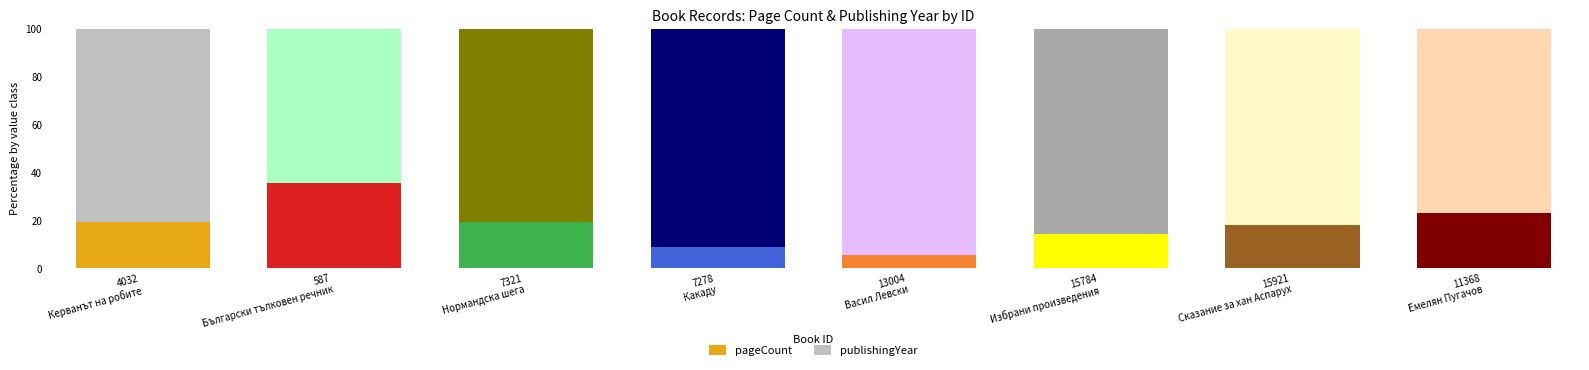

What is the total value across all series at 587
Български тълковен речник?

100.0